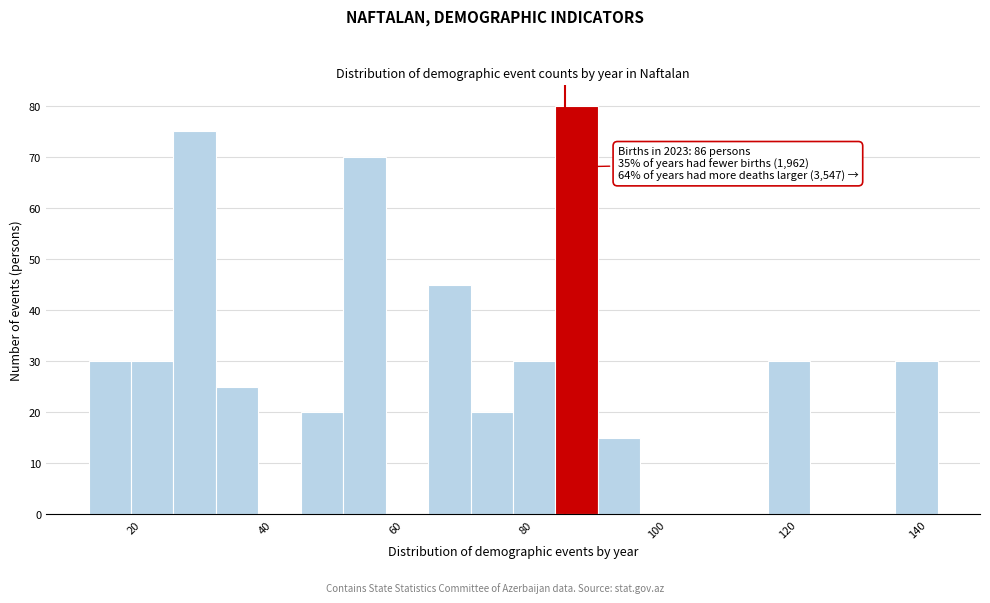

Read against the x-axis, roughly where is the centre of the tallest bar?

88